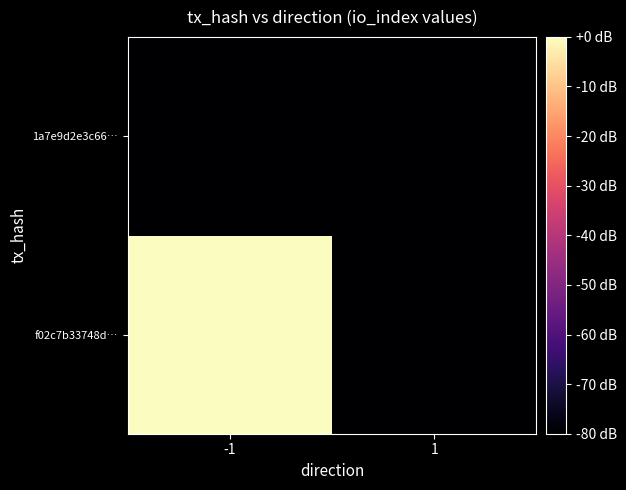

Which has a higher value, -1 or 1?

-1